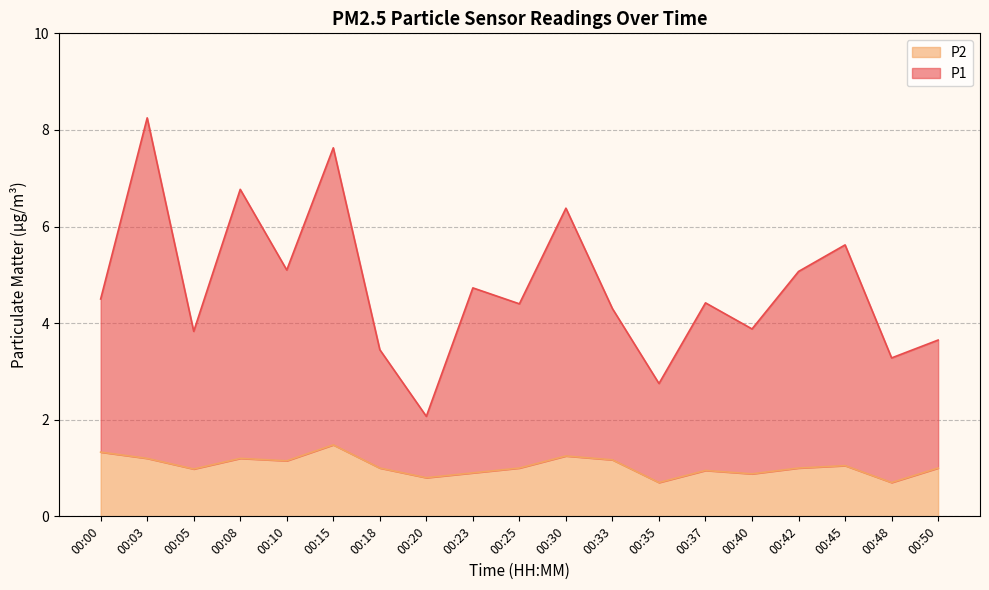

What is the sum of the P2 values at 00:05 and 00:10?

2.1